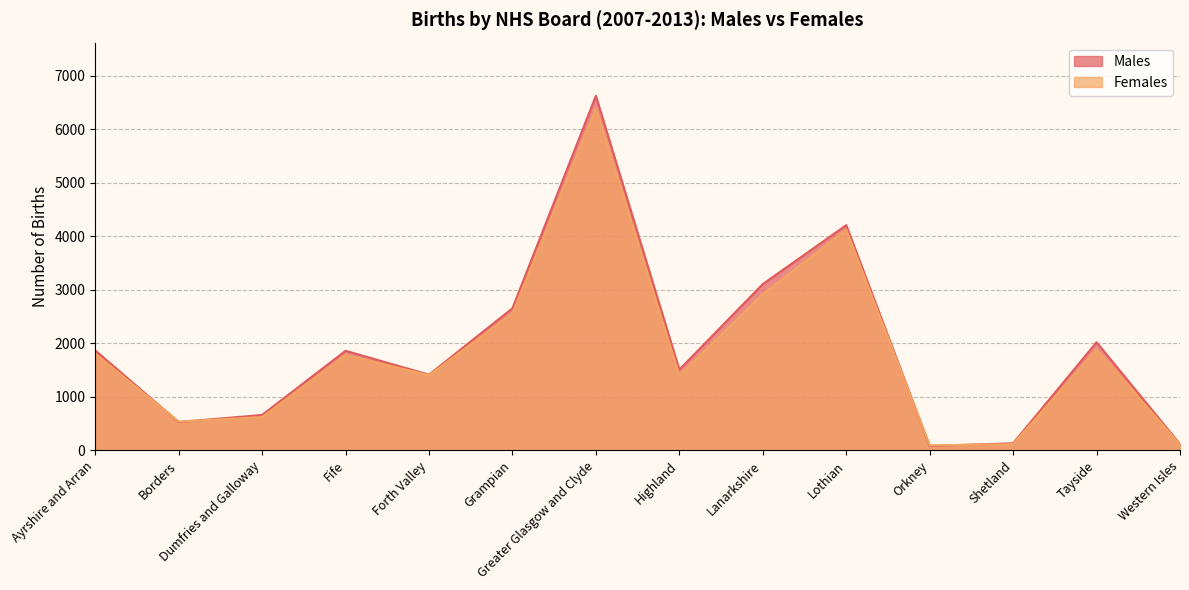

What is the spread (max minus min) of values at Shetland?

17